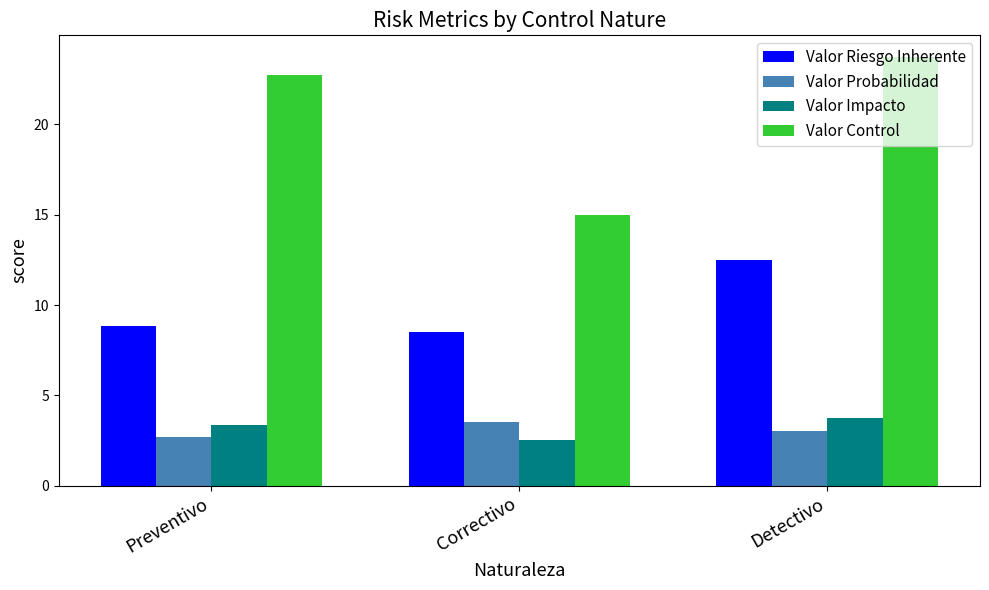

What is the label of the 1st bar from the left?

Preventivo